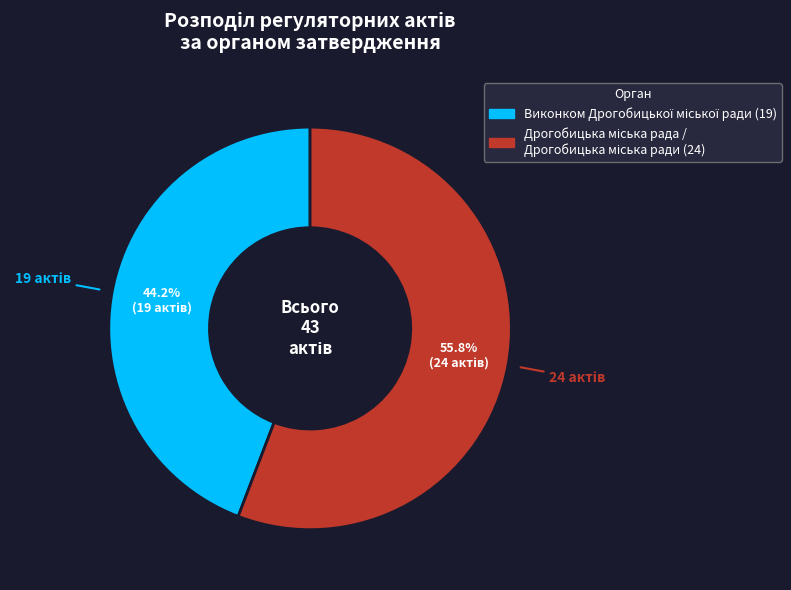

How many segments does this pie chart have?

2